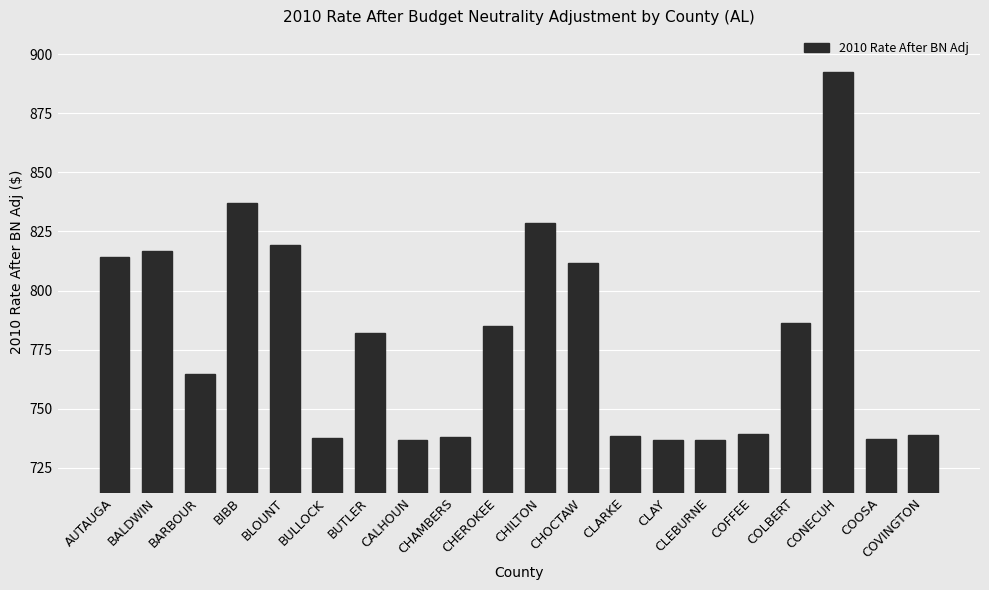

What is the label of the 19th bar from the right?

BALDWIN